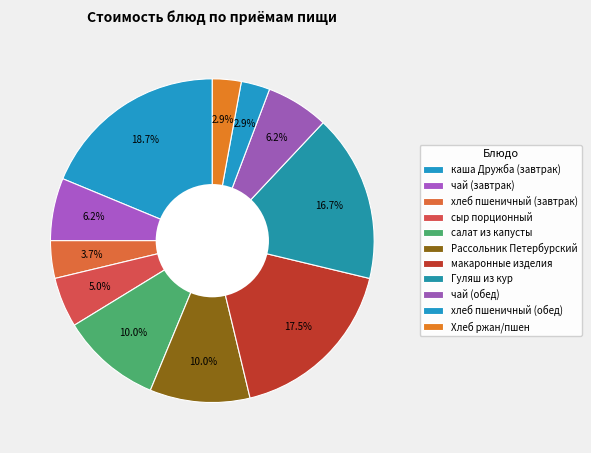

What percentage is the макаронные изделия slice, to the nearest percent?

18%